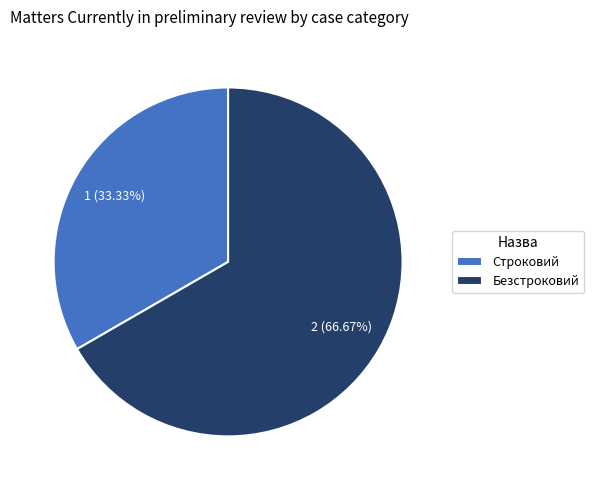

Count the number of slices in the pie.

2